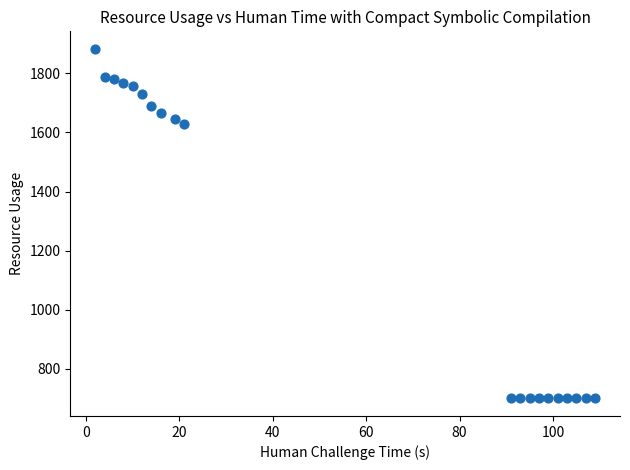

What is the range of X values (max minus min)?

107